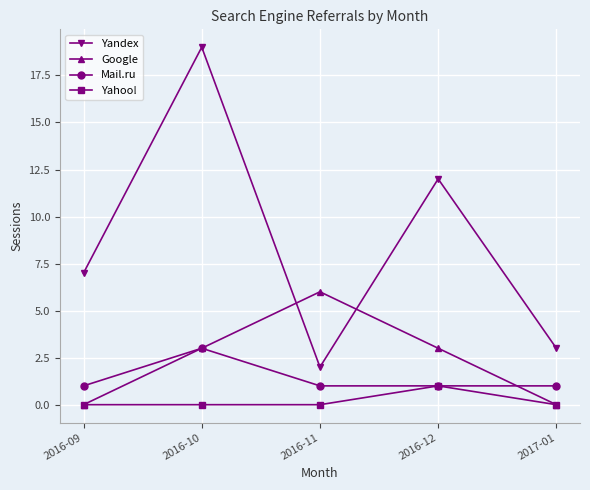

Reading left to right, list all the values displayed in this chart.

Yandex: 7	19	2	12	3
Google: 0	3	6	3	0
Mail.ru: 1	3	1	1	1
Yahoo!: 0	0	0	1	0